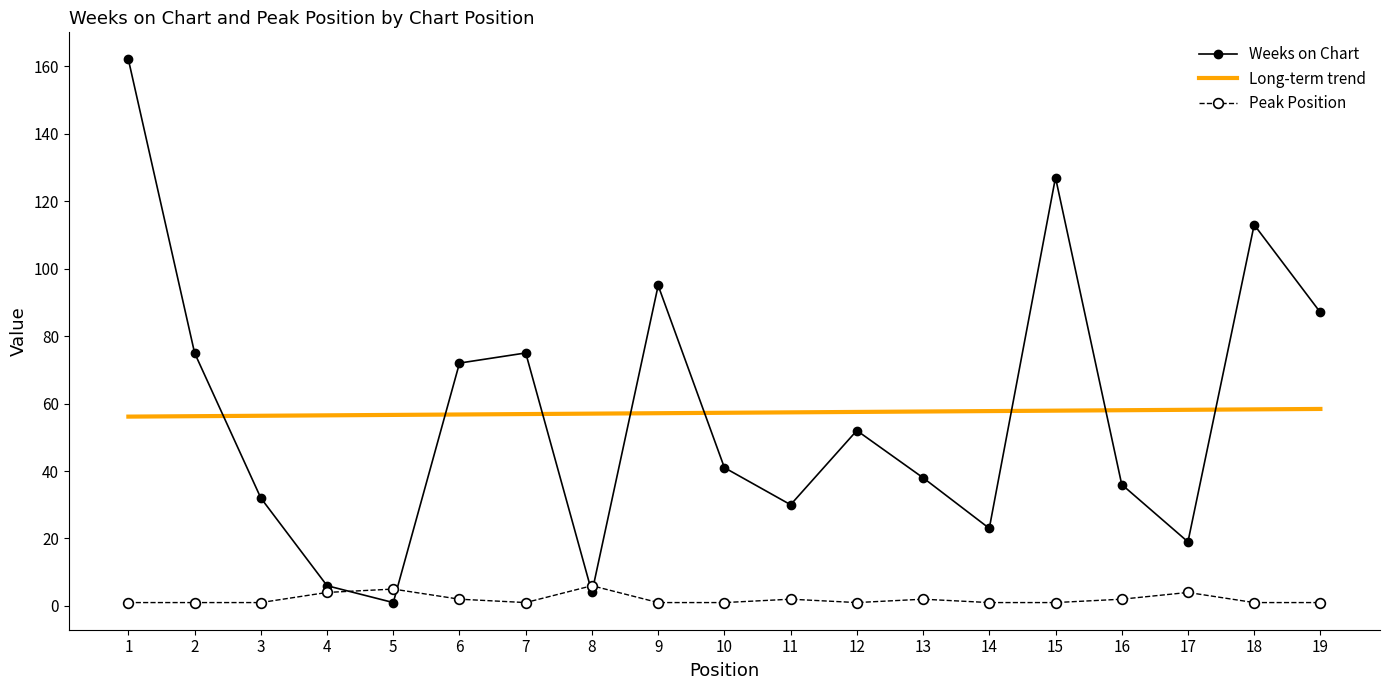

At how many categories does at least one series exceed 11?

16